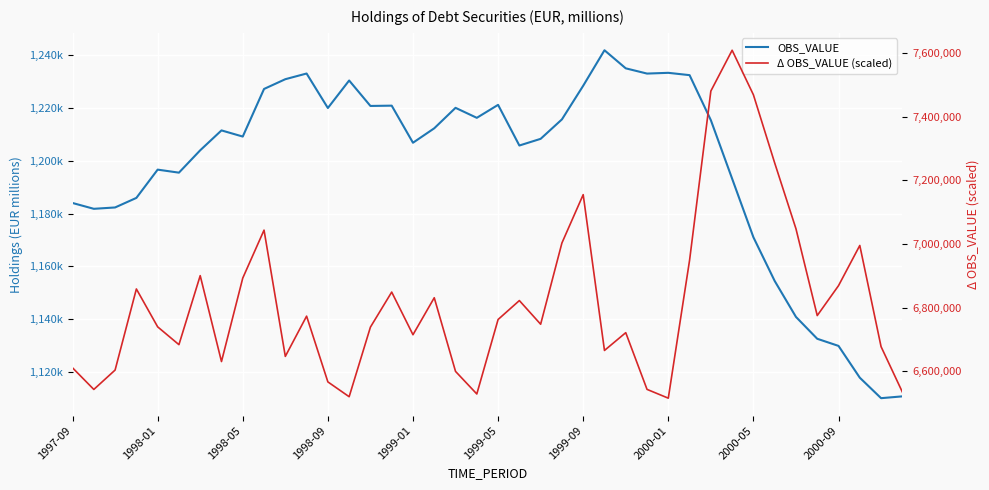

Reading right to left, extract all data points from this chart.

OBS_VALUE: 1110749	1110063	1117826	1129871	1132576	1140859	1154483	1171047	1193246	1215413	1232481	1233361	1233077	1235064	1241914	1228464	1215712	1208346	1205813	1221222	1216307	1220097	1212342	1206866	1220920	1220809	1230455	1220029	1233099	1230944	1227247	1209207	1211541	1204003	1195530	1196674	1185960	1182339	1181826	1184033
Δ OBS_VALUE (scaled): 6534300	6676925	6995200	6868750	6774700	7047675	7254700	7469075	7609150	7480875	6948700	6514900	6542575	6720925	6665000	7155050	7002950	6747475	6821900	6762350	6528125	6599125	6830775	6714450	6848575	6738375	6519500	6566100	6772875	6646300	7043425	6892650	6630100	6900275	6683225	6739250	6858375	6603350	6542350	6610350